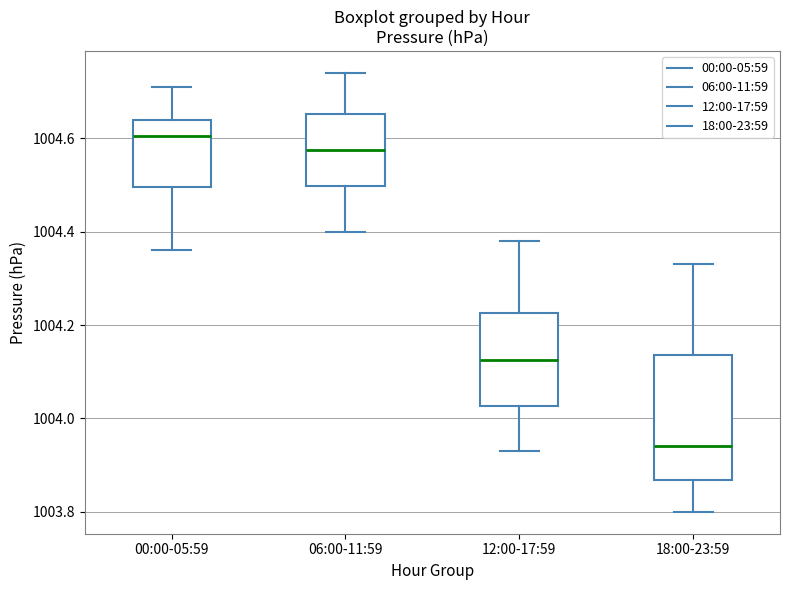

Reading left to right, read every box against the y-axis: the position of its median line, the range the box covers, and the ends of its whiskers. The values are not printed on the chart, so give them approximately, as read against the axis.

00:00-05:59: median 1004.60, box 1004.50 to 1004.64, whiskers 1004.36 to 1004.72
06:00-11:59: median 1004.58, box 1004.50 to 1004.66, whiskers 1004.40 to 1004.74
12:00-17:59: median 1004.12, box 1004.02 to 1004.22, whiskers 1003.94 to 1004.38
18:00-23:59: median 1003.94, box 1003.86 to 1004.14, whiskers 1003.80 to 1004.34